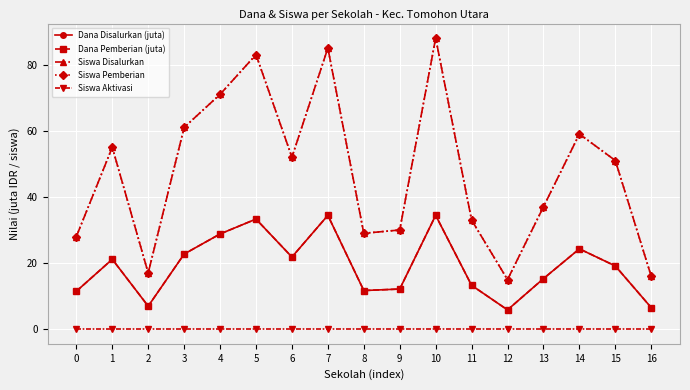

Is it true that Siswa Disalurkan equals 47.3 at 11?

False